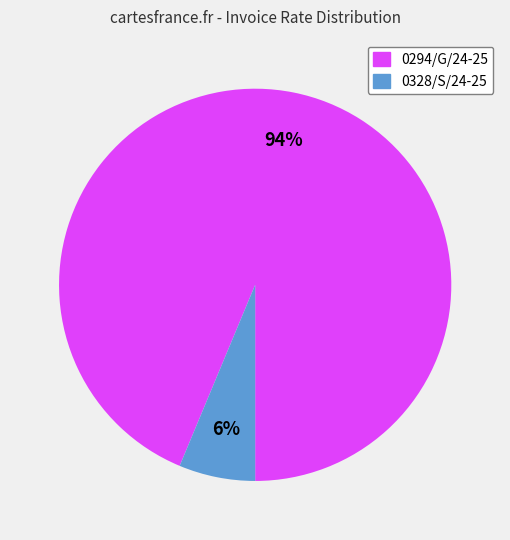

To the nearest percent, what portion does 0328/S/24-25 represent?

6%